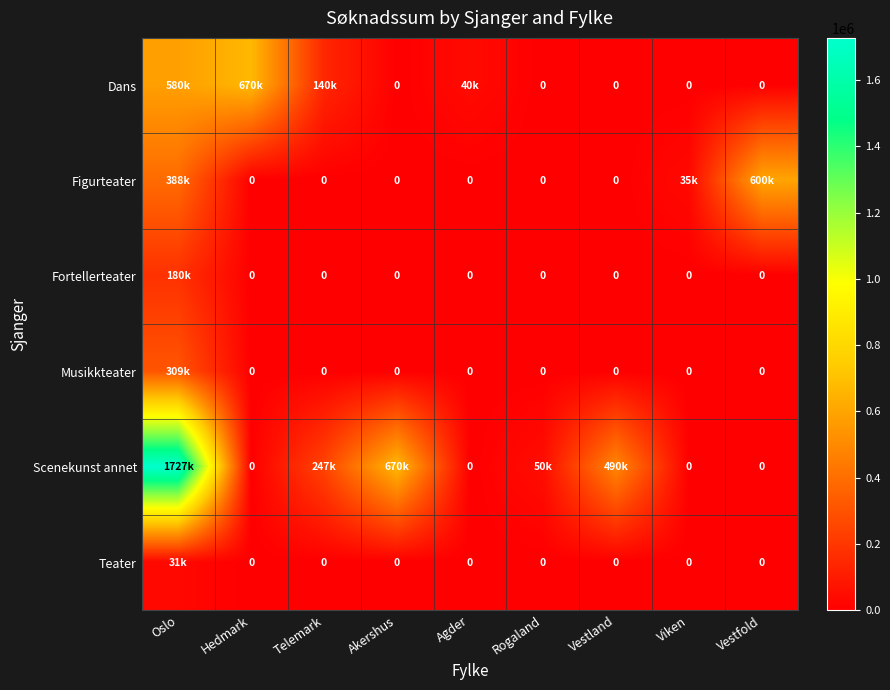

How many data points in Musikkteater are above 0?

1